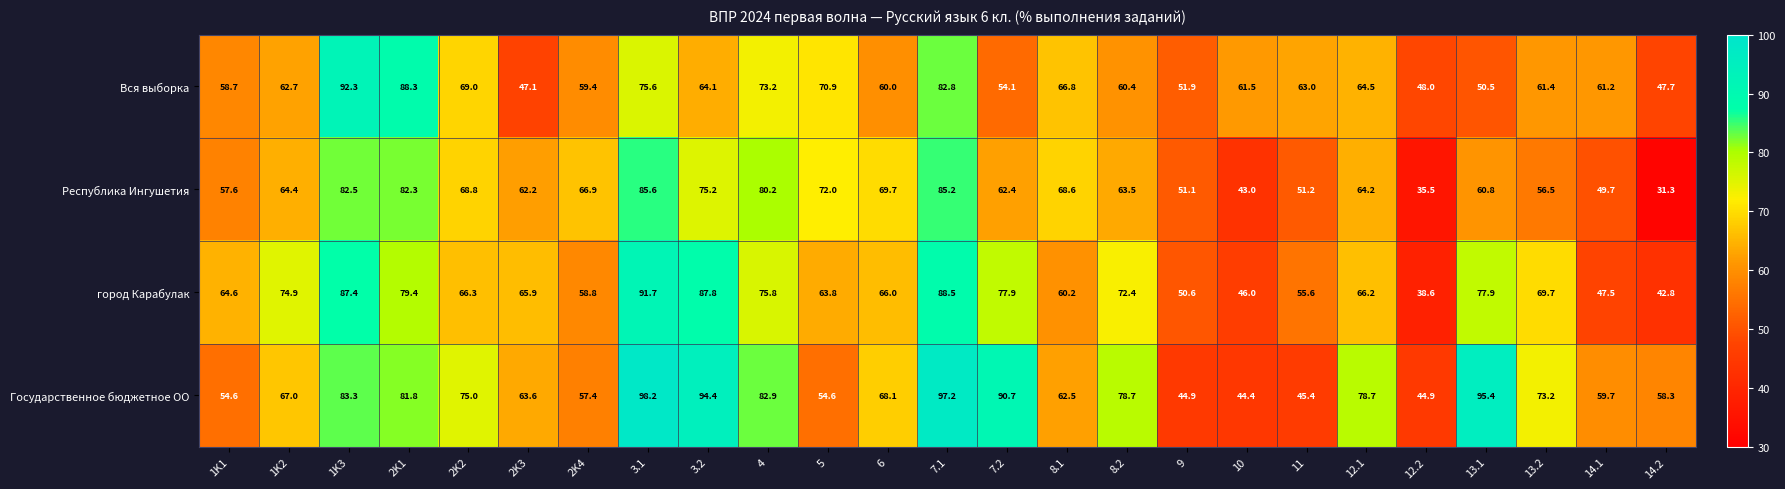

What is the maximum value shown in the chart?

98.2